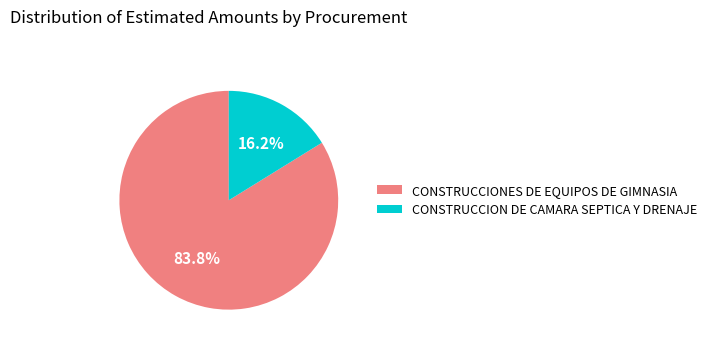

To the nearest percent, what is the average slice percentage?

50%